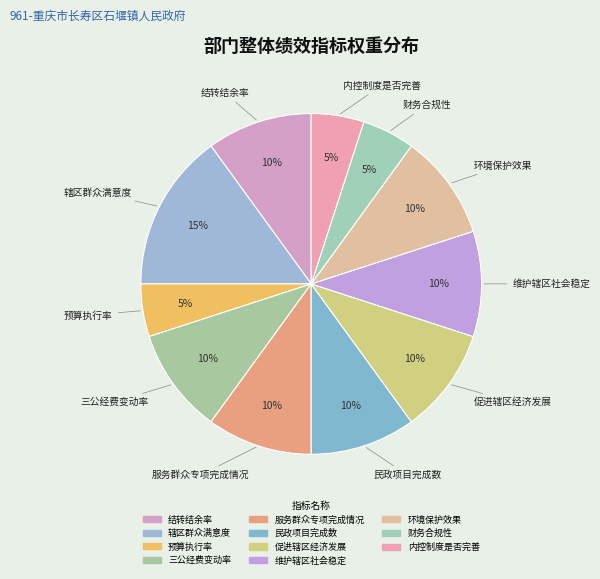

How many slices are in this pie chart?

11